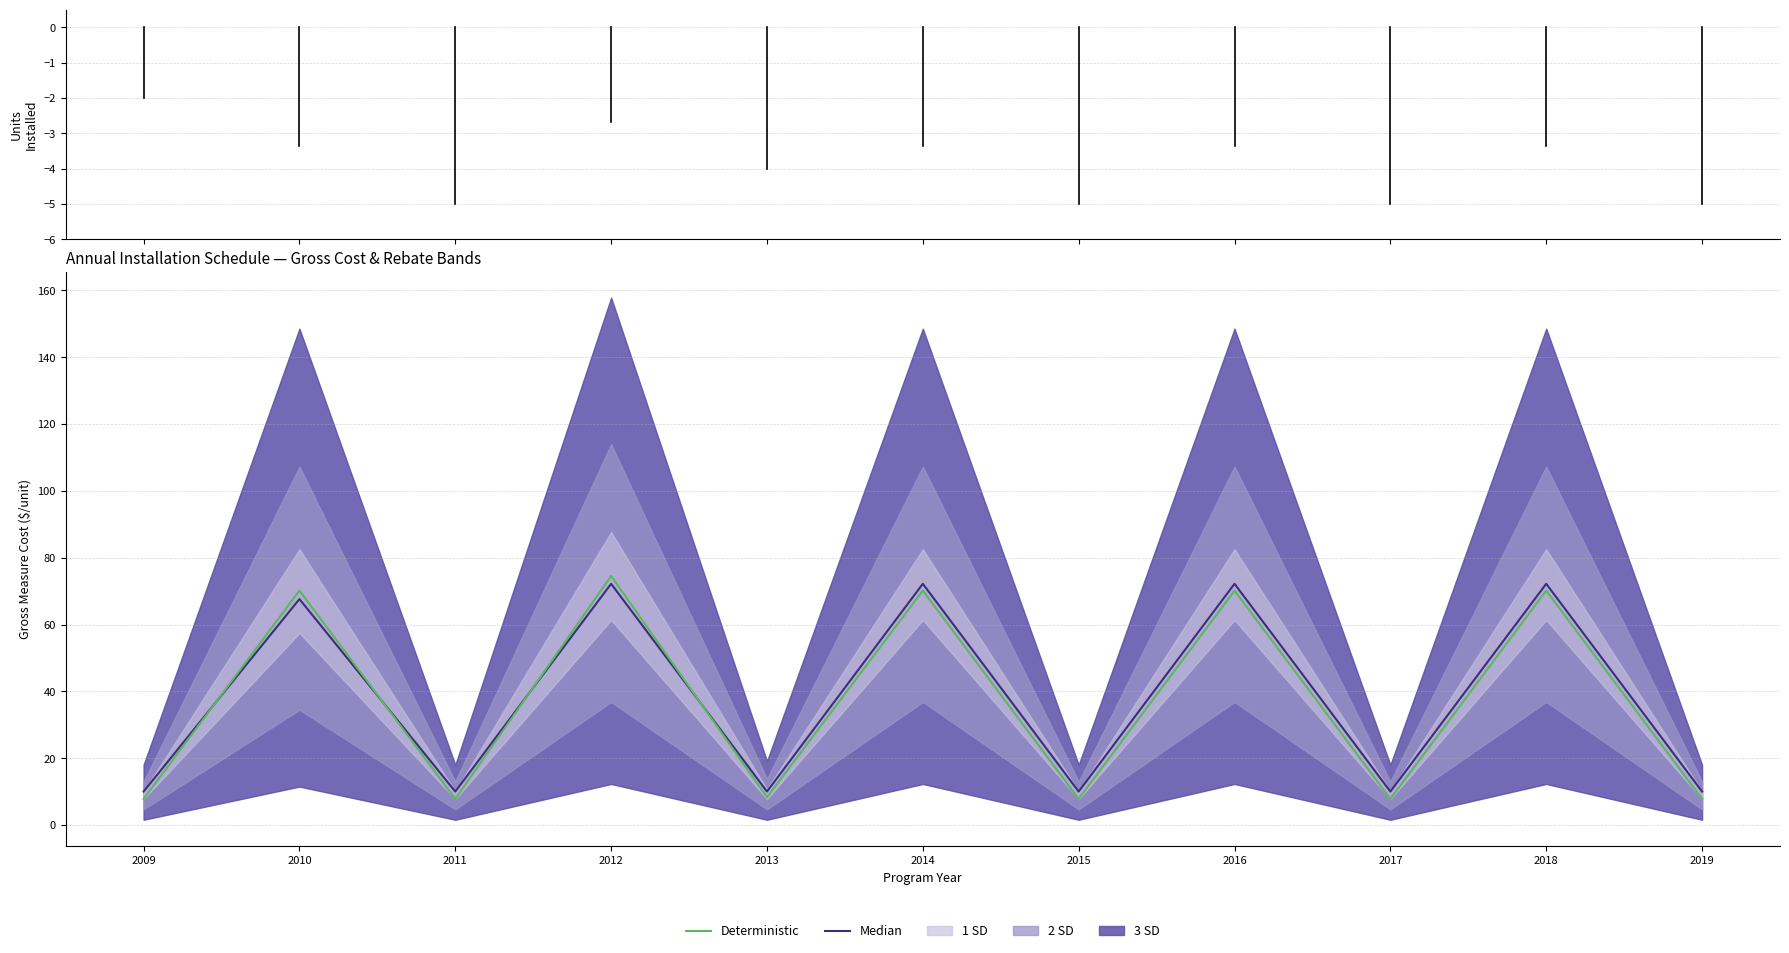

What is the minimum value for Deterministic?

7.8